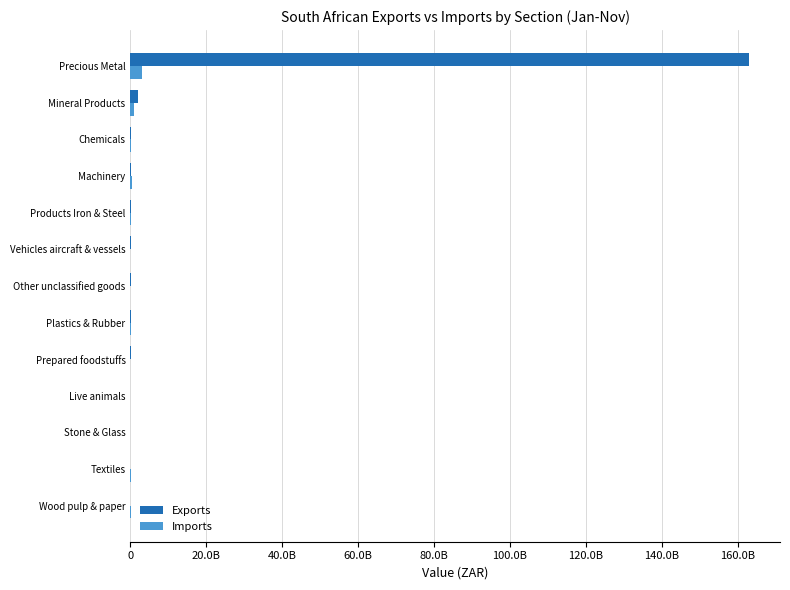

Rank the series by their average value, from lowest to highest.

Imports, Exports